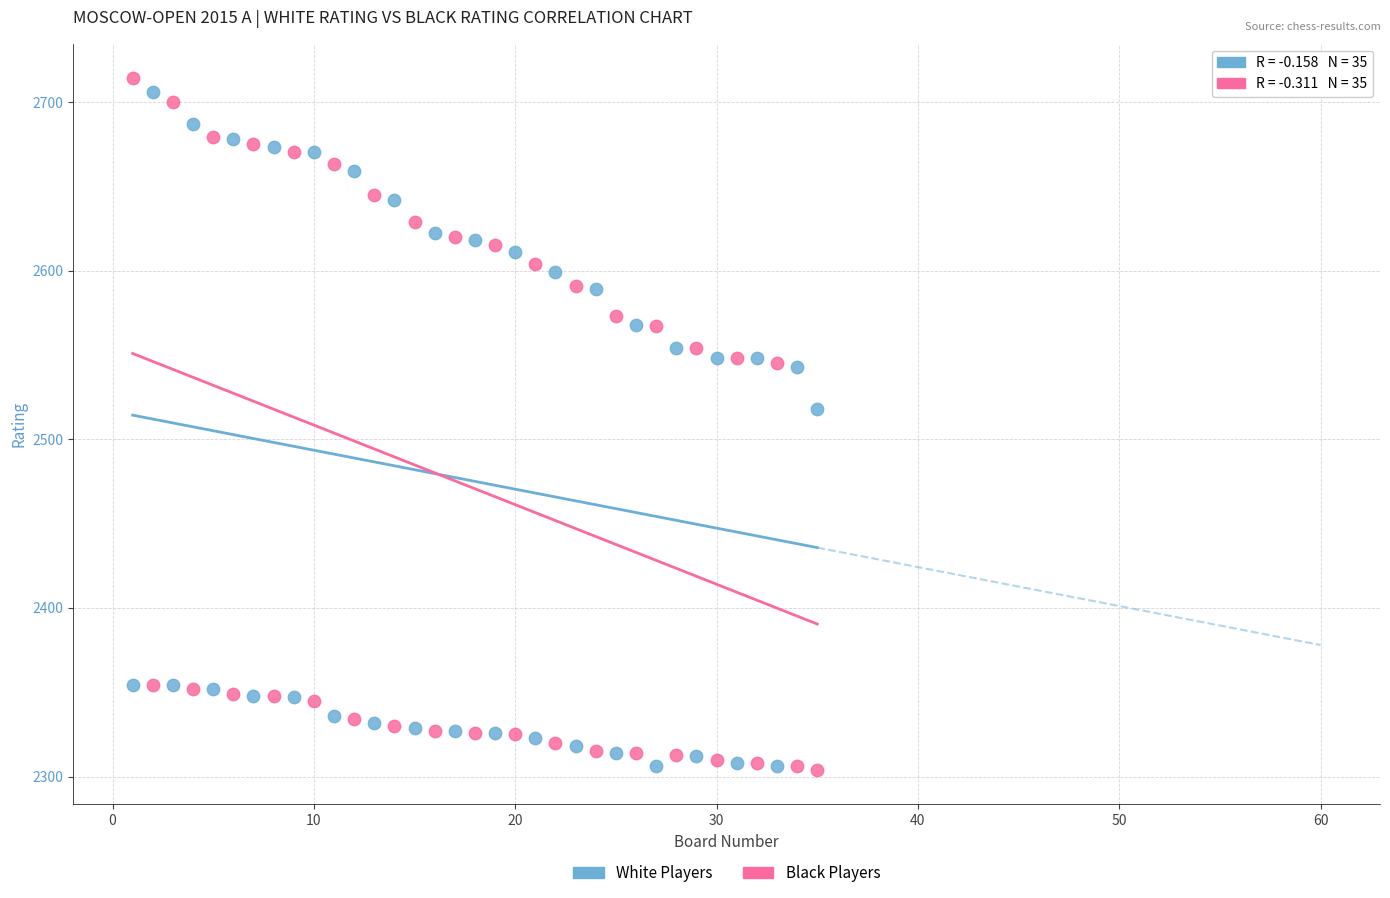

Across all data points, what is the range of Y values (max minus min)?

410